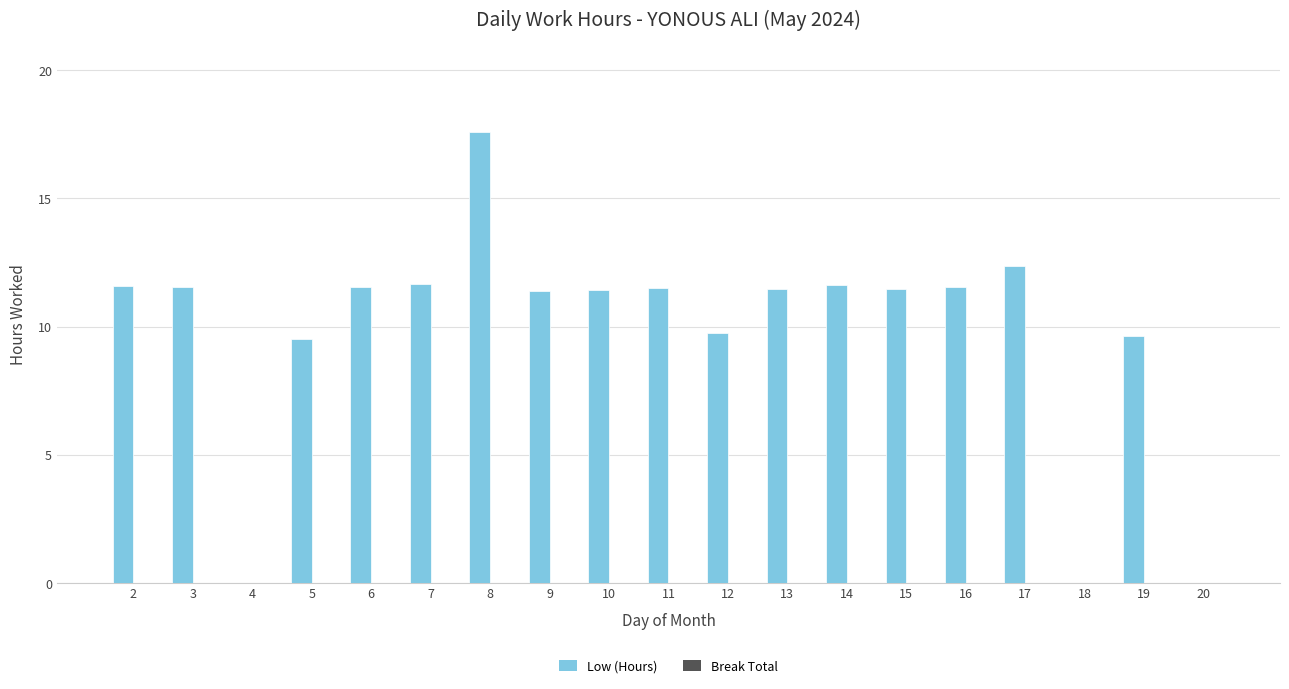

What is the change in value from 5 to 16?

+2.0